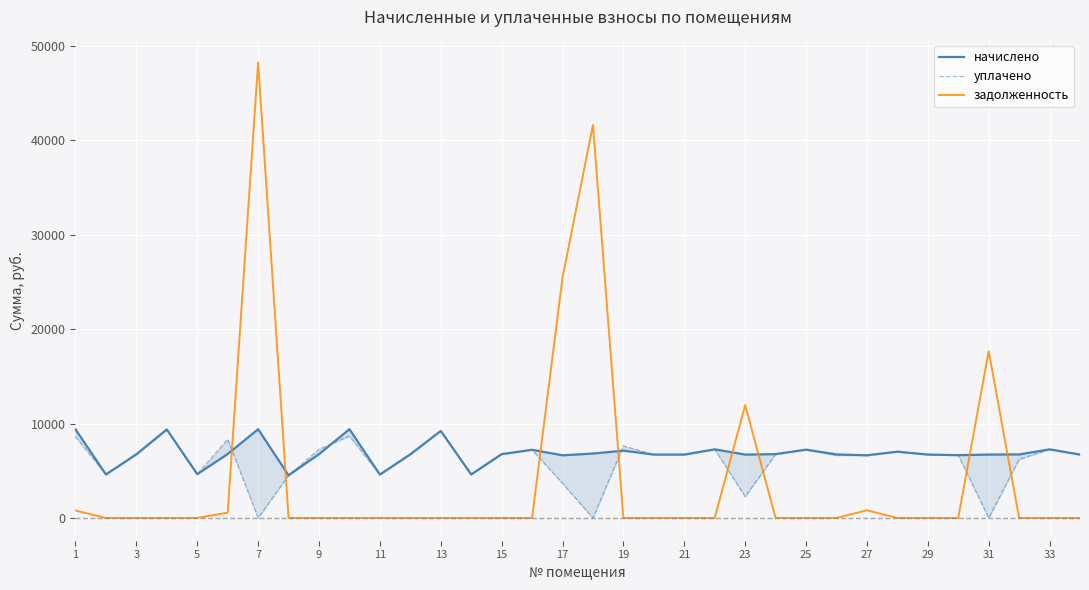

True or false: начислено and задолженность intersect in this chart.

True